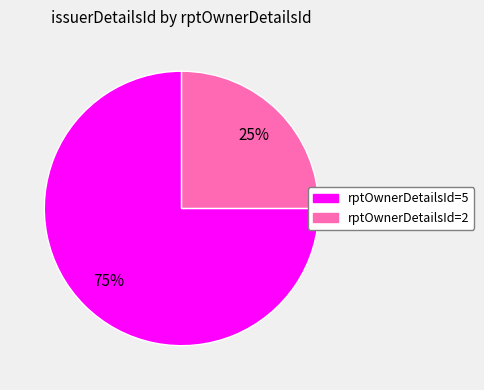

To the nearest percent, what is the difference between the largest and smallest slice percentages?

50%